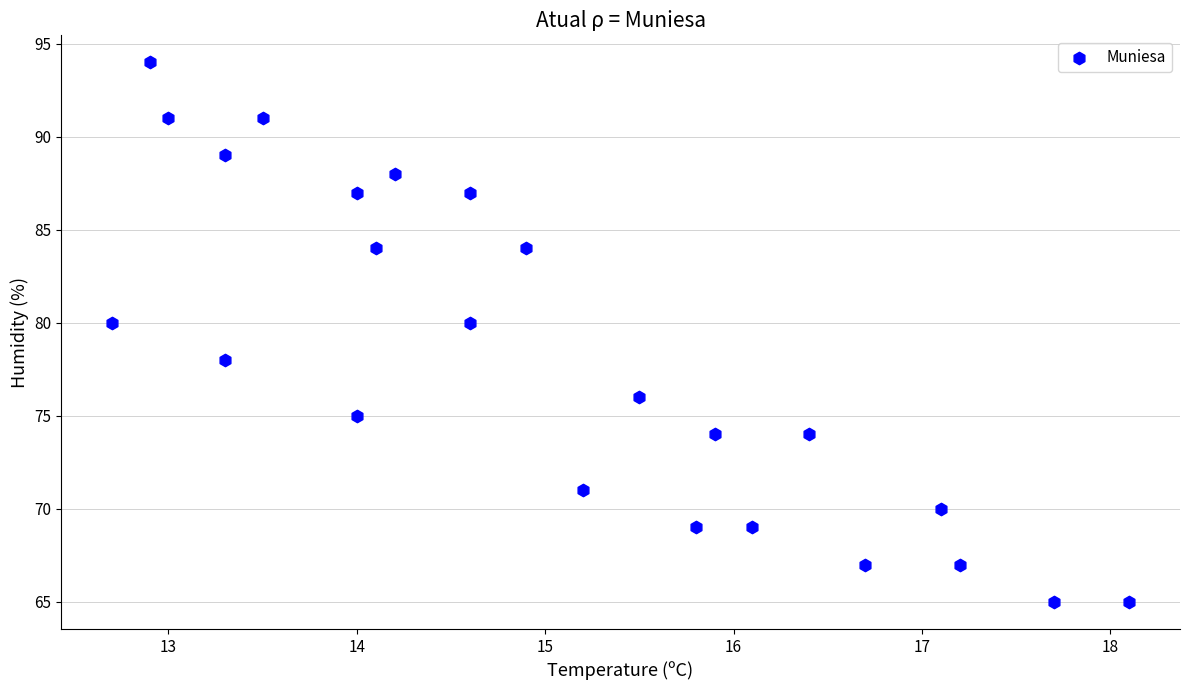

What is the range of Y values (max minus min)?

29